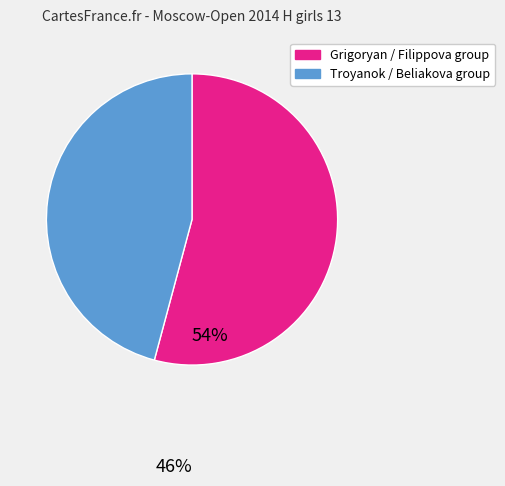

Is there a majority slice in this chart?

Yes